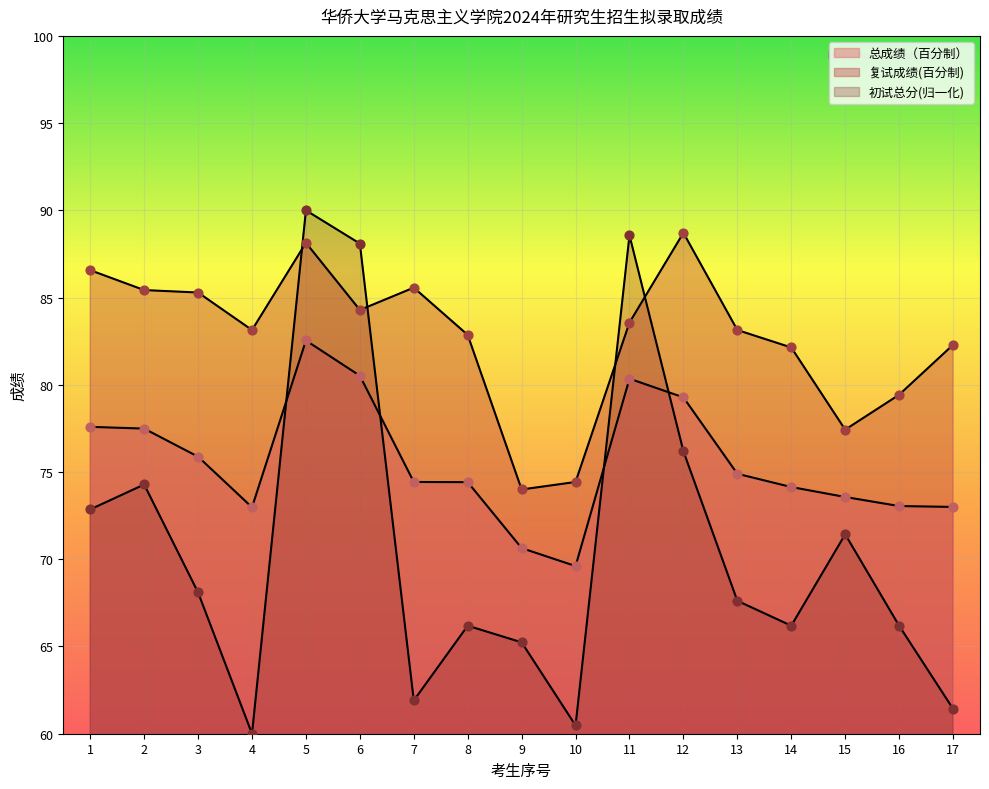

Which series reaches the minimum Y coordinate?

初试总分